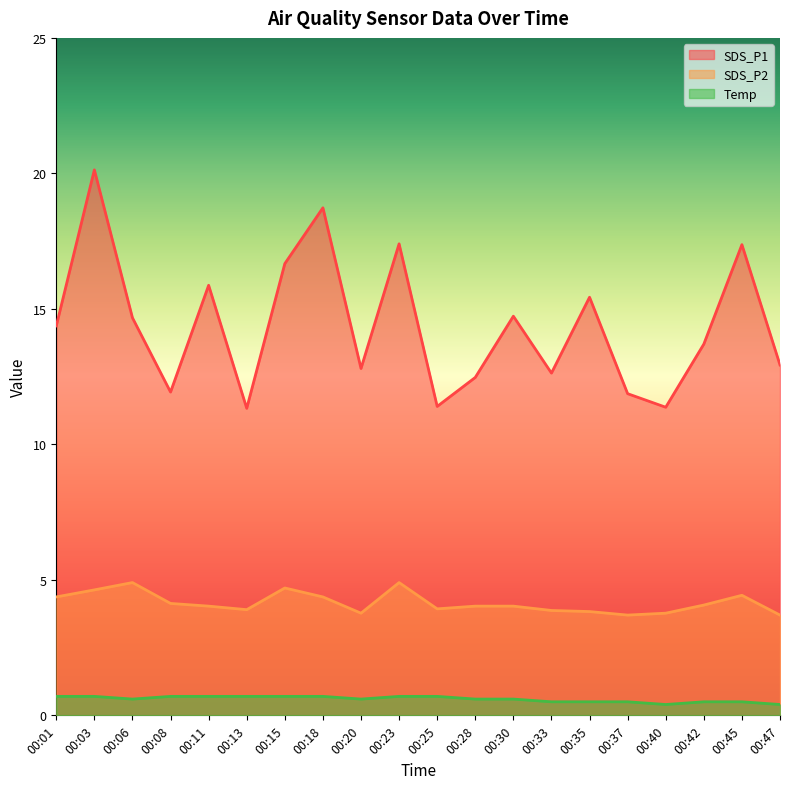

Between 00:06 and 00:28, which series saw the biggest shift?

SDS_P1